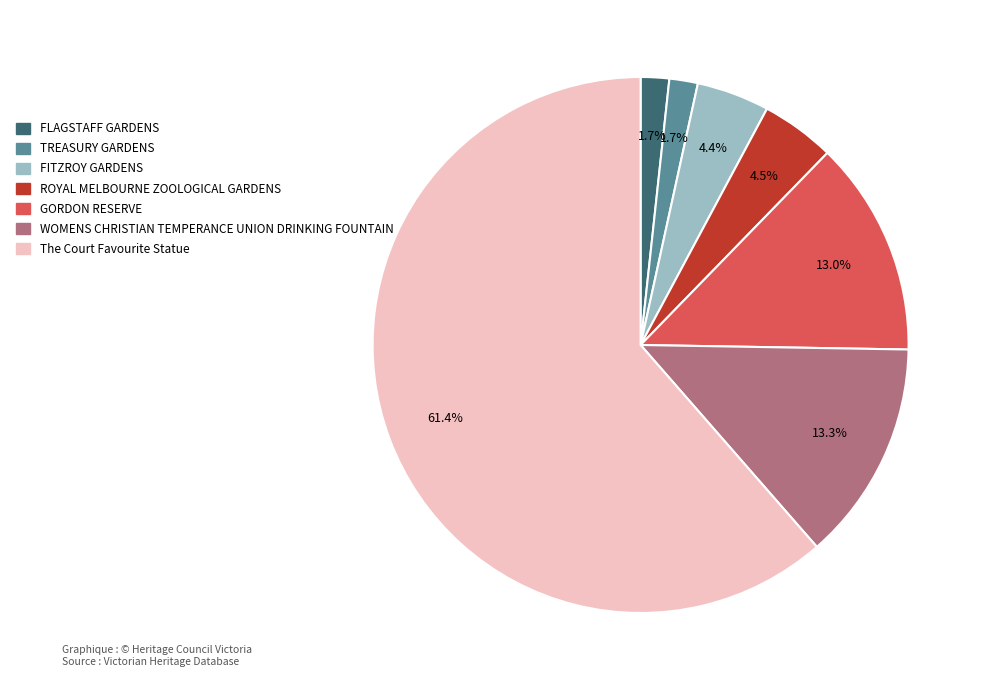

Which slice represents more than half of the pie?

The Court Favourite Statue